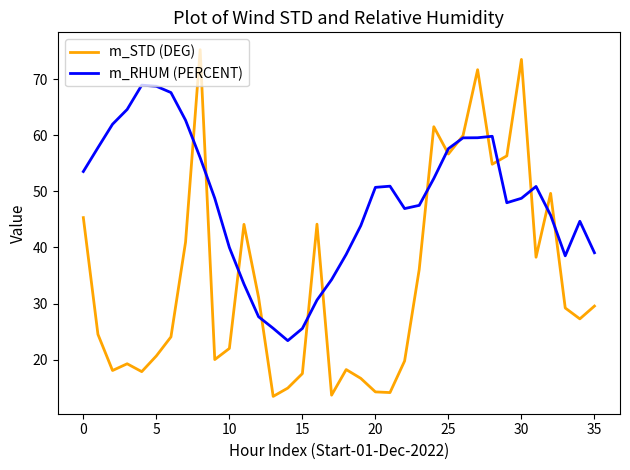

Does the chart have visible grid lines?

No